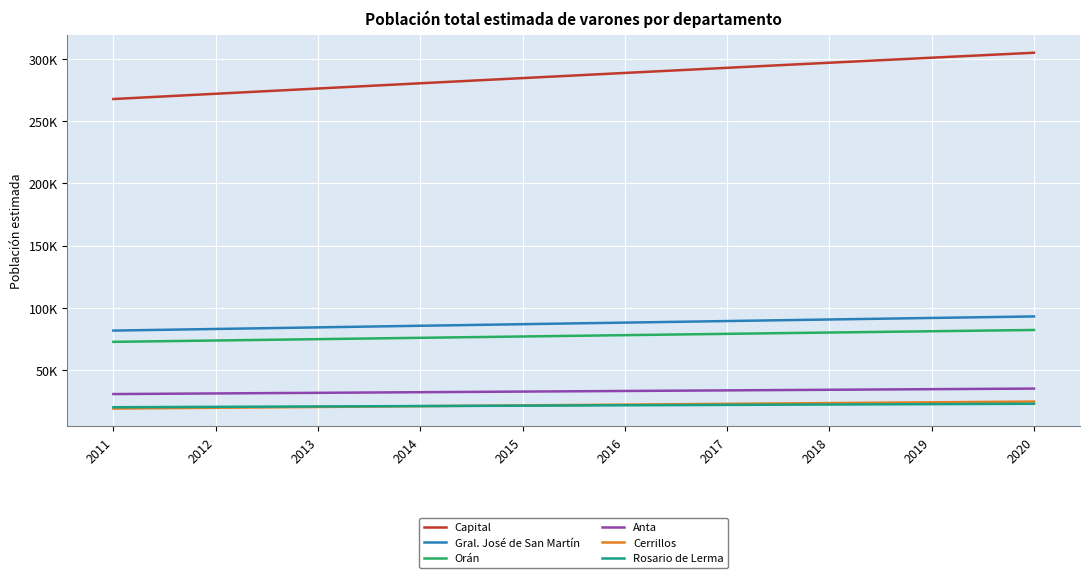

True or false: Anta and Cerrillos cross at least once.

False